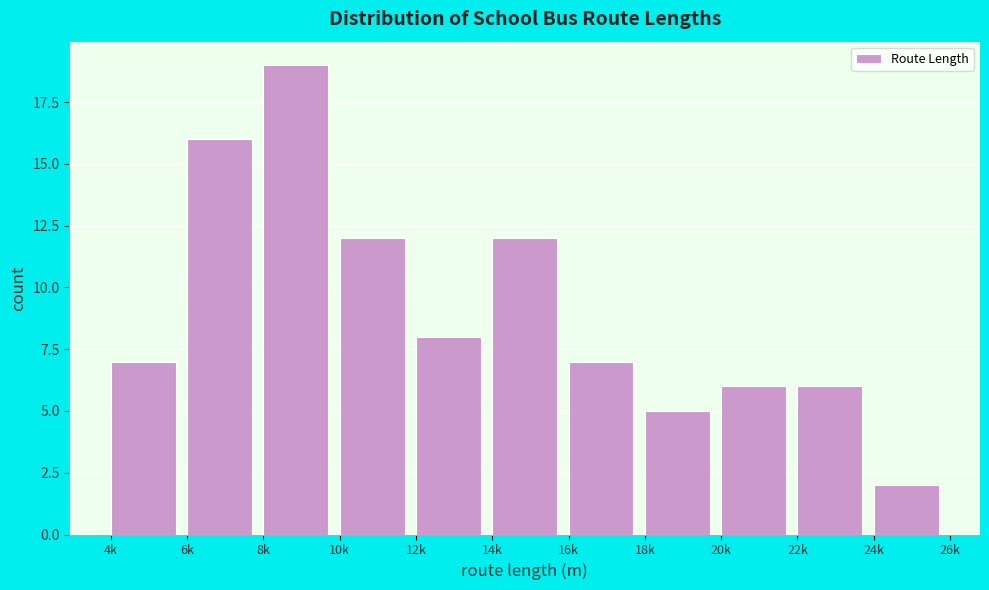

Reading left to right, transcribe all the data shown in this chart.

7	16	19	12	8	12	7	5	6	6	2